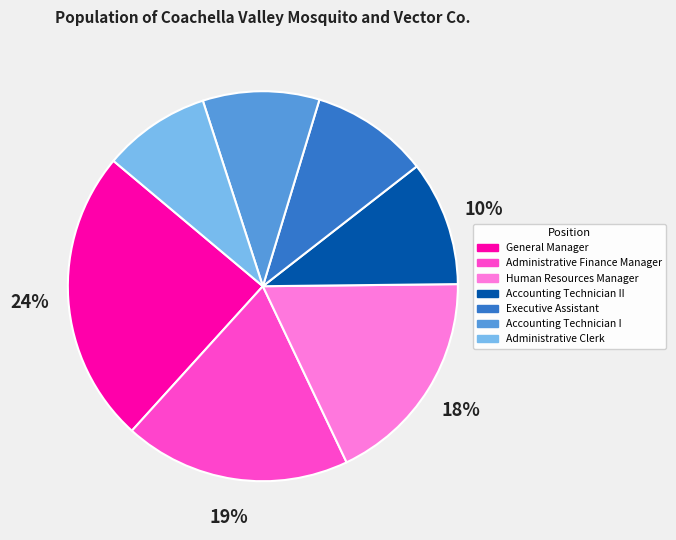

How many segments does this pie chart have?

7